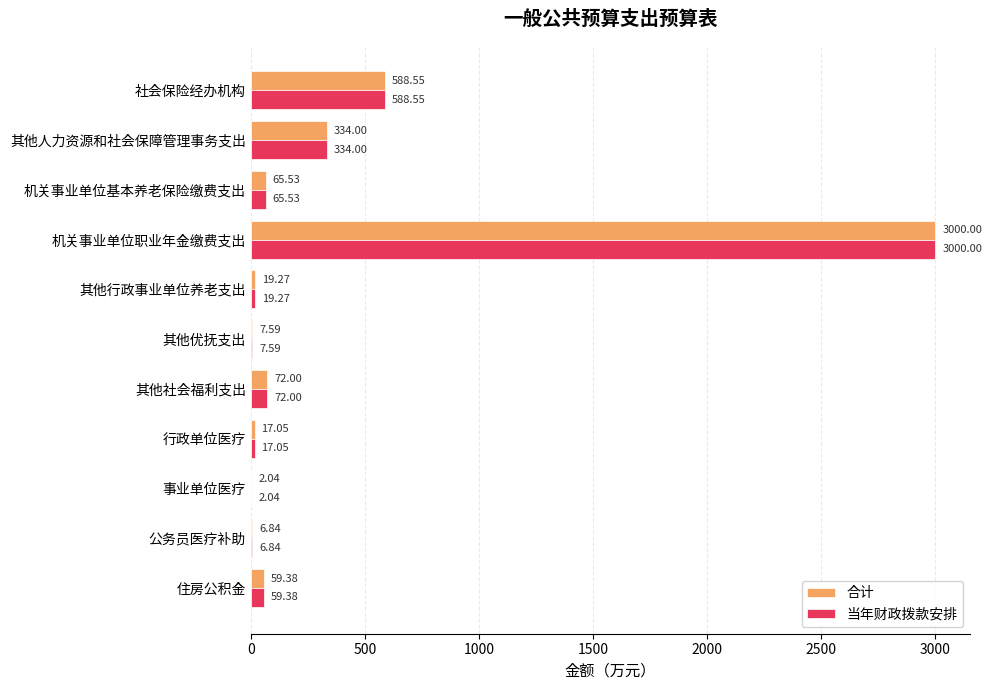

At which label is 当年财政拨款安排 closest to 1501?

社会保险经办机构